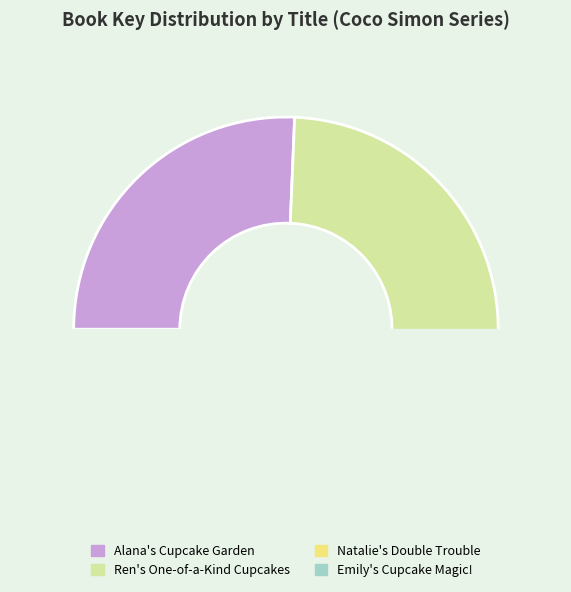

Rank the categories by value from highest to lowest.

Alana's Cupcake Garden, Ren's One-of-a-Kind Cupcakes, Natalie's Double Trouble, Emily's Cupcake Magic!